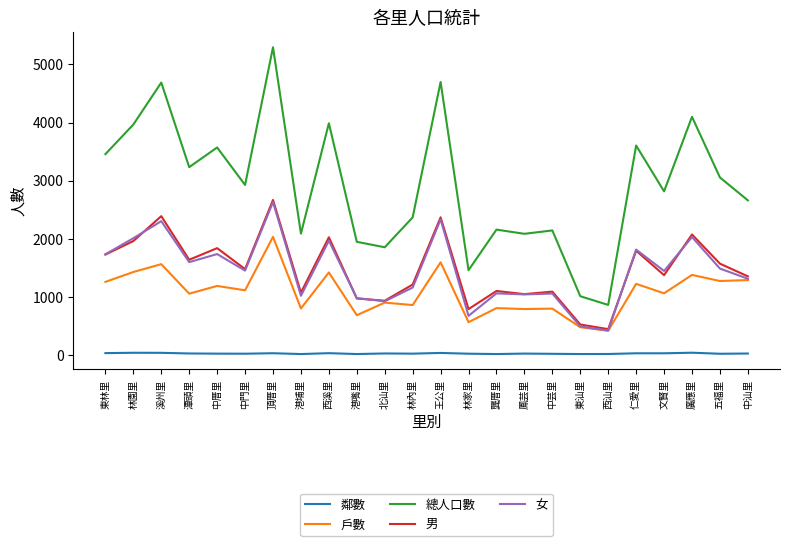

Which series has the largest range (max minus min)?

總人口數